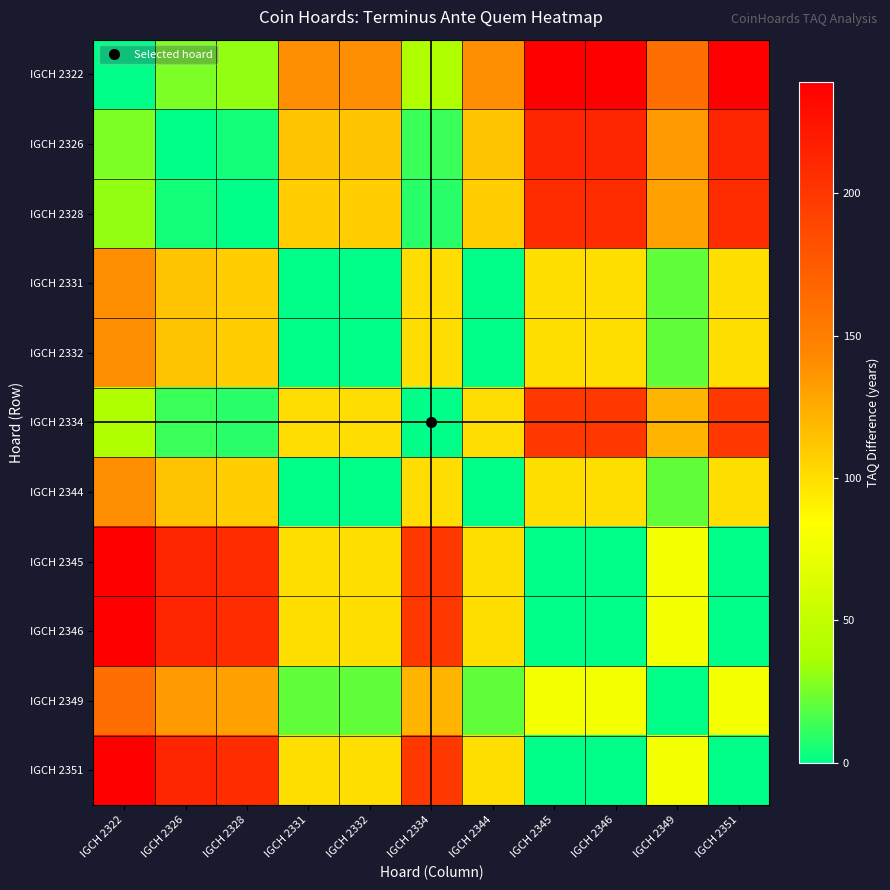

Reading left to right, extract all data points from this chart.

IGCH 2322: IGCH 2322=0	IGCH 2326=27	IGCH 2328=31	IGCH 2331=140	IGCH 2332=140	IGCH 2334=40	IGCH 2344=140	IGCH 2345=239	IGCH 2346=239	IGCH 2349=161	IGCH 2351=239
IGCH 2326: IGCH 2322=27	IGCH 2326=0	IGCH 2328=4	IGCH 2331=113	IGCH 2332=113	IGCH 2334=13	IGCH 2344=113	IGCH 2345=212	IGCH 2346=212	IGCH 2349=134	IGCH 2351=212
IGCH 2328: IGCH 2322=31	IGCH 2326=4	IGCH 2328=0	IGCH 2331=109	IGCH 2332=109	IGCH 2334=9	IGCH 2344=109	IGCH 2345=208	IGCH 2346=208	IGCH 2349=130	IGCH 2351=208
IGCH 2331: IGCH 2322=140	IGCH 2326=113	IGCH 2328=109	IGCH 2331=0	IGCH 2332=0	IGCH 2334=100	IGCH 2344=0	IGCH 2345=99	IGCH 2346=99	IGCH 2349=21	IGCH 2351=99
IGCH 2332: IGCH 2322=140	IGCH 2326=113	IGCH 2328=109	IGCH 2331=0	IGCH 2332=0	IGCH 2334=100	IGCH 2344=0	IGCH 2345=99	IGCH 2346=99	IGCH 2349=21	IGCH 2351=99
IGCH 2334: IGCH 2322=40	IGCH 2326=13	IGCH 2328=9	IGCH 2331=100	IGCH 2332=100	IGCH 2334=0	IGCH 2344=100	IGCH 2345=199	IGCH 2346=199	IGCH 2349=121	IGCH 2351=199
IGCH 2344: IGCH 2322=140	IGCH 2326=113	IGCH 2328=109	IGCH 2331=0	IGCH 2332=0	IGCH 2334=100	IGCH 2344=0	IGCH 2345=99	IGCH 2346=99	IGCH 2349=21	IGCH 2351=99
IGCH 2345: IGCH 2322=239	IGCH 2326=212	IGCH 2328=208	IGCH 2331=99	IGCH 2332=99	IGCH 2334=199	IGCH 2344=99	IGCH 2345=0	IGCH 2346=0	IGCH 2349=78	IGCH 2351=0
IGCH 2346: IGCH 2322=239	IGCH 2326=212	IGCH 2328=208	IGCH 2331=99	IGCH 2332=99	IGCH 2334=199	IGCH 2344=99	IGCH 2345=0	IGCH 2346=0	IGCH 2349=78	IGCH 2351=0
IGCH 2349: IGCH 2322=161	IGCH 2326=134	IGCH 2328=130	IGCH 2331=21	IGCH 2332=21	IGCH 2334=121	IGCH 2344=21	IGCH 2345=78	IGCH 2346=78	IGCH 2349=0	IGCH 2351=78
IGCH 2351: IGCH 2322=239	IGCH 2326=212	IGCH 2328=208	IGCH 2331=99	IGCH 2332=99	IGCH 2334=199	IGCH 2344=99	IGCH 2345=0	IGCH 2346=0	IGCH 2349=78	IGCH 2351=0